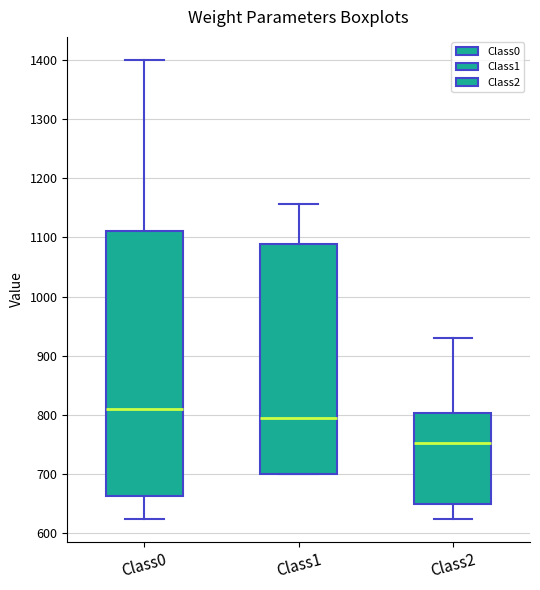

Which box is the tallest, from its lower edge to its upper edge?

Class0